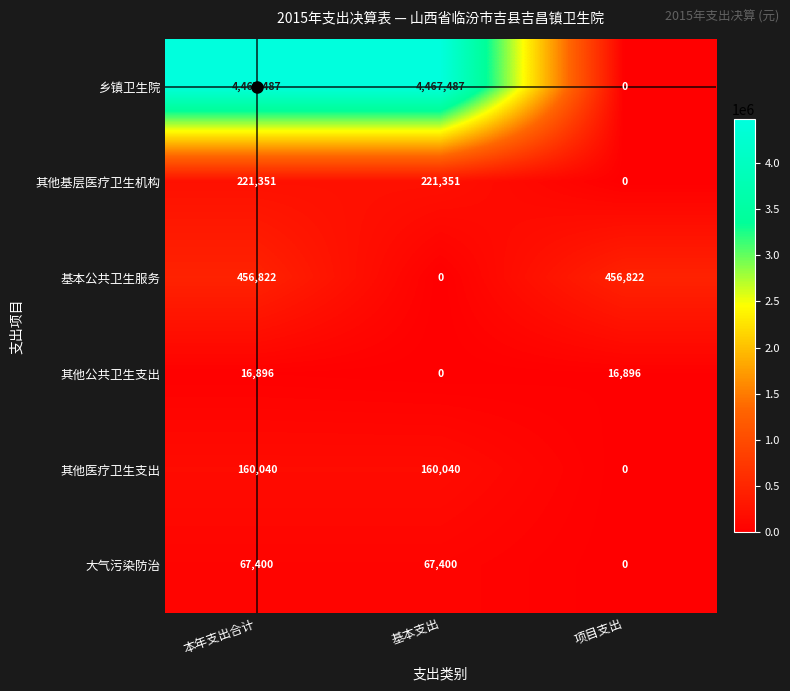

What is the difference between the 乡镇卫生院 values at 项目支出 and 基本支出?

4467487